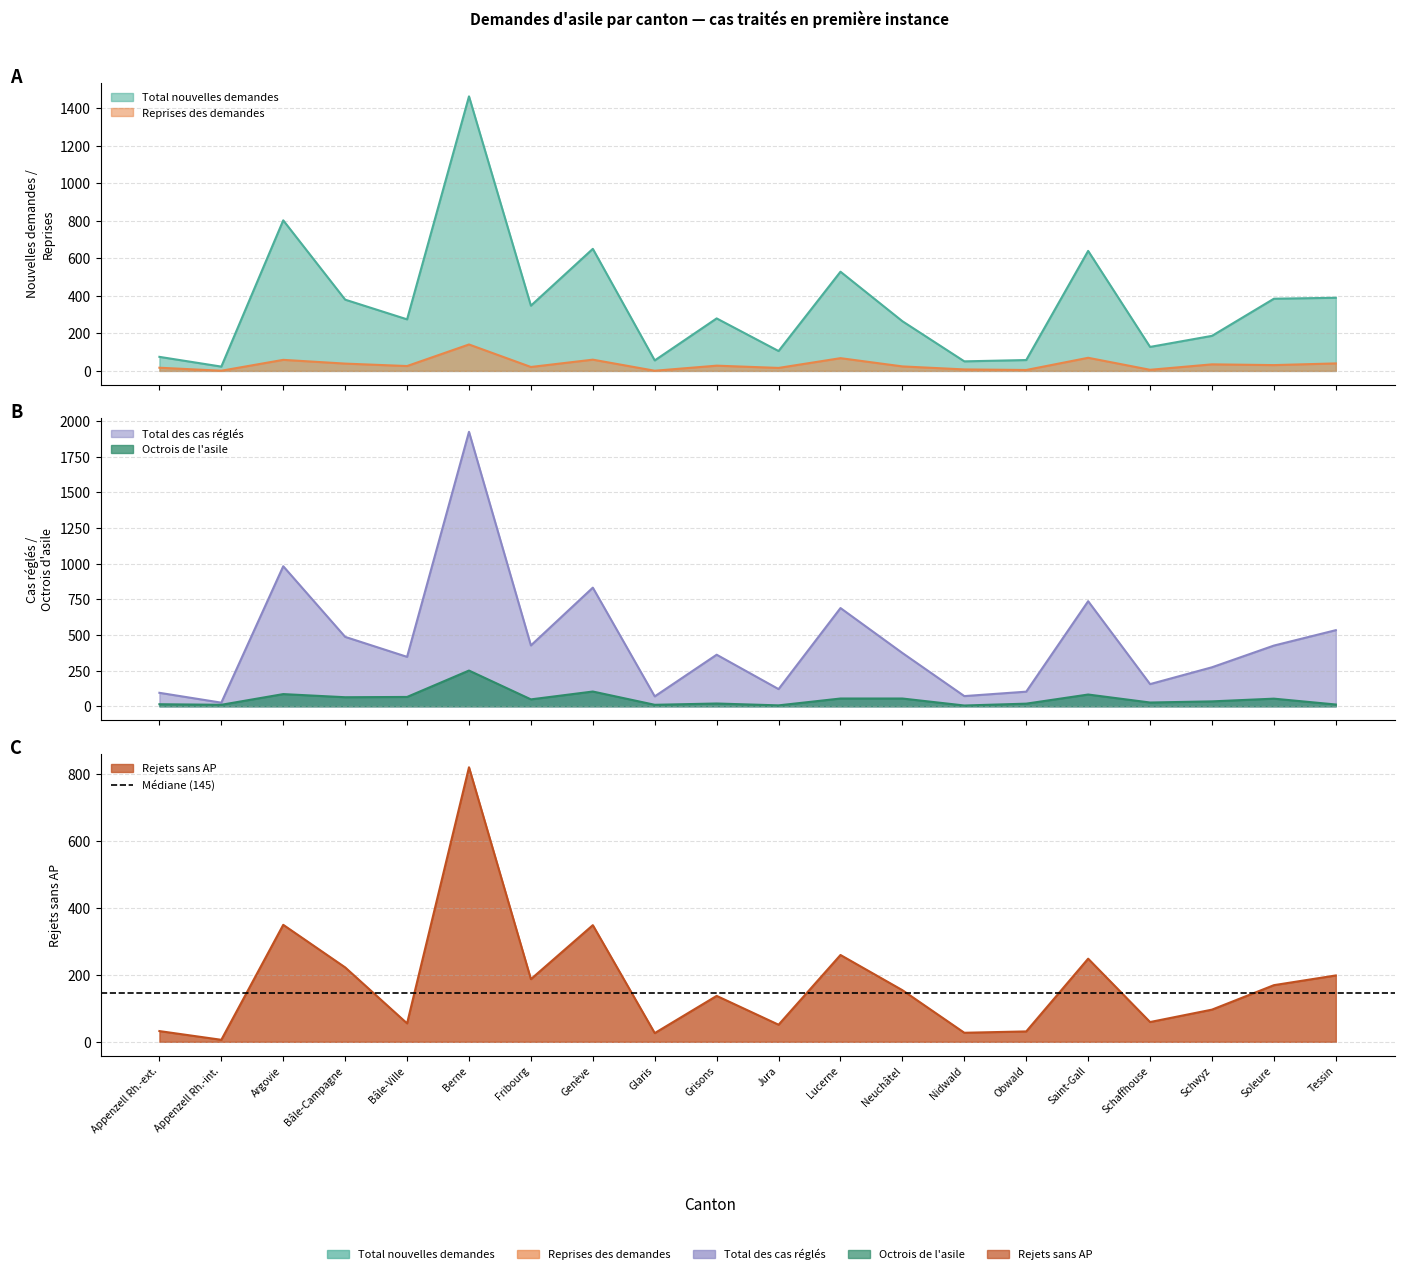

In Total des cas réglés, how many points are lower than both neighbors (excluding endpoints)?

7